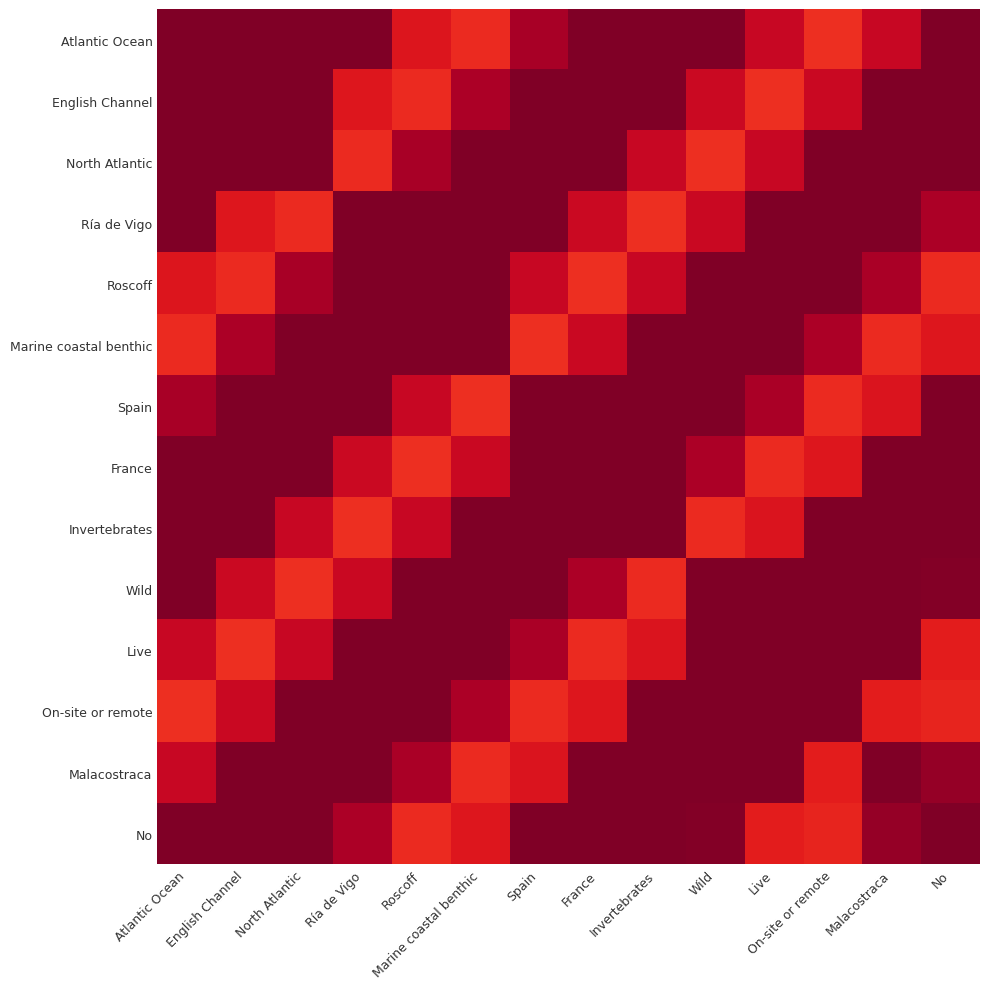

What is the maximum value shown in the chart?

1.0